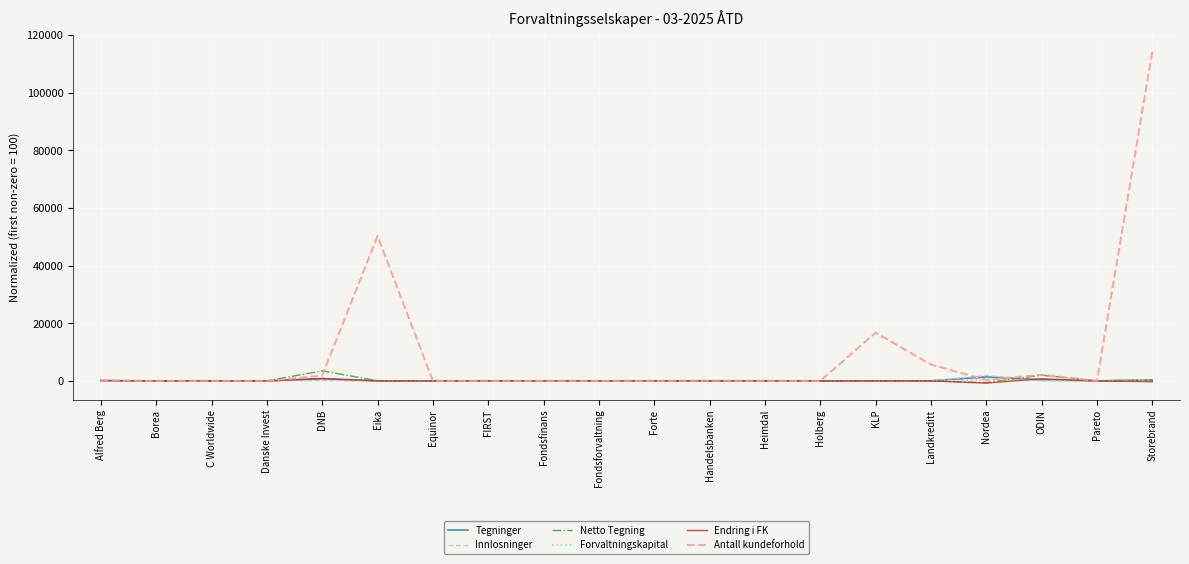

What is the sum of the Endring i FK values at Holberg and Storebrand?

-285.2